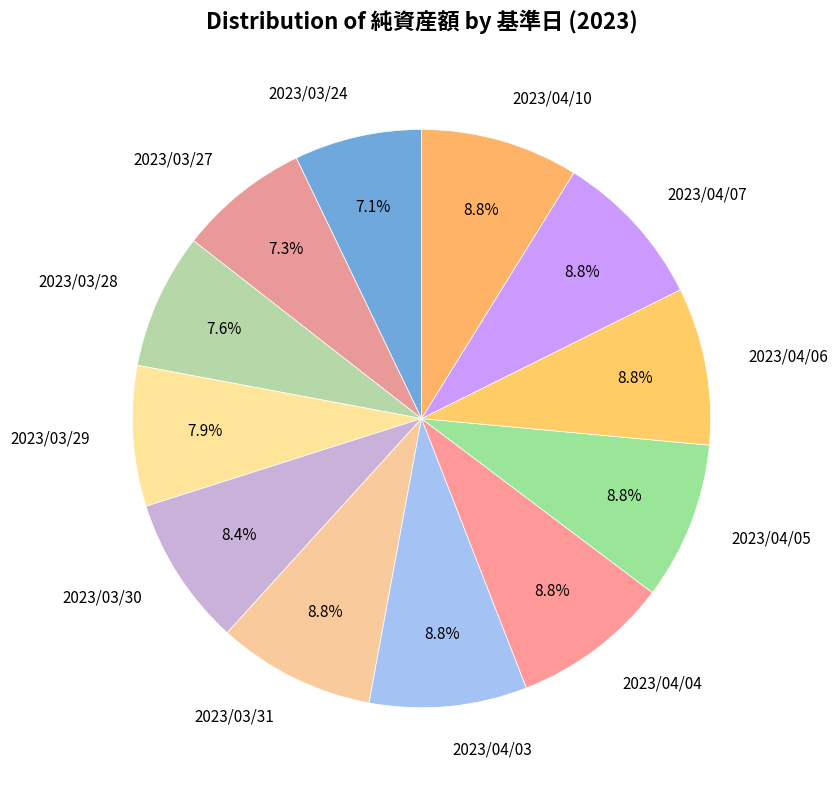

Is it true that 2023/03/28 is 8% of the pie?

True